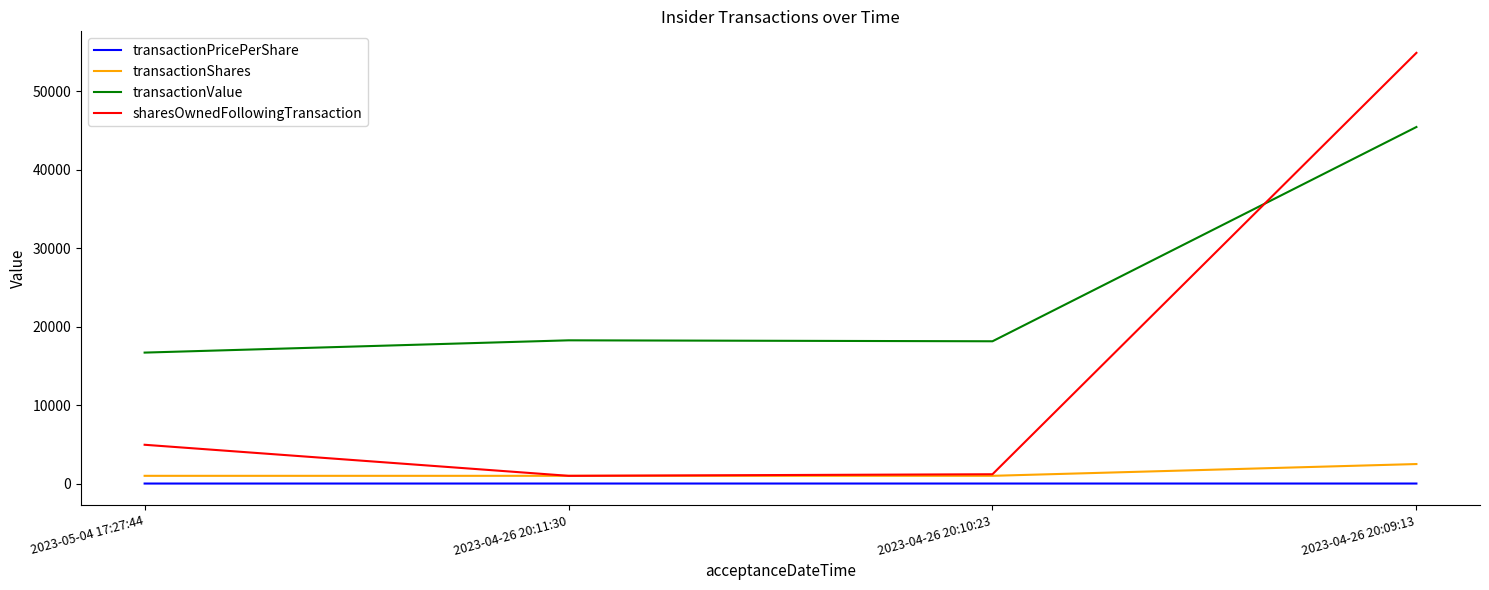

Which category has the highest value in the transactionShares series?

2023-04-26 20:09:13